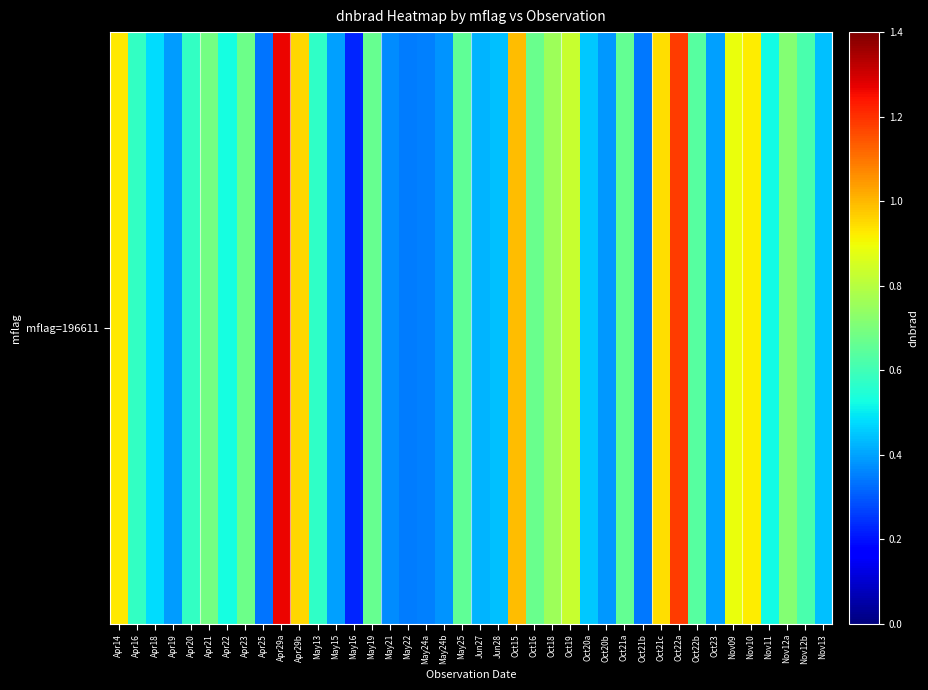

Reading right to left, extract all data points from this chart.

Nov13=0.4	Nov12b=0.6	Nov12a=0.7	Nov11=0.5	Nov10=0.9	Nov09=0.9	Oct23=0.4	Oct22b=0.6	Oct22a=1.2	Oct21c=0.9	Oct21b=0.3	Oct21a=0.7	Oct20b=0.4	Oct20a=0.5	Oct19=0.8	Oct18=0.8	Oct16=0.7	Oct15=1.0	Jun28=0.4	Jun27=0.4	May25=0.7	May24b=0.4	May24a=0.3	May22=0.3	May21=0.4	May19=0.7	May16=0.2	May15=0.4	May13=0.6	Apr29b=1.0	Apr29a=1.3	Apr25=0.3	Apr23=0.7	Apr22=0.5	Apr21=0.7	Apr20=0.6	Apr19=0.4	Apr18=0.5	Apr16=0.6	Apr14=0.9